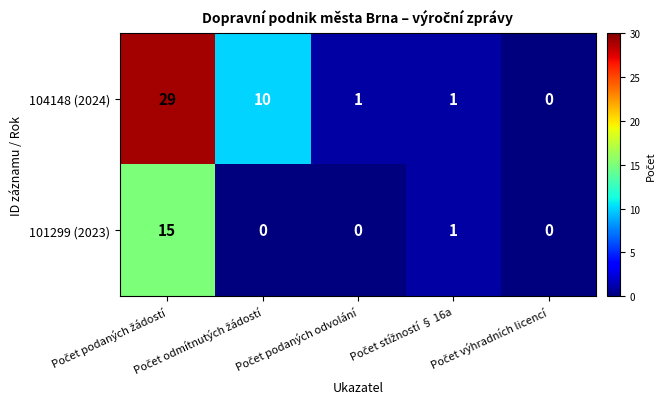

List the series in order of their overall mean, highest first.

104148 (2024), 101299 (2023)